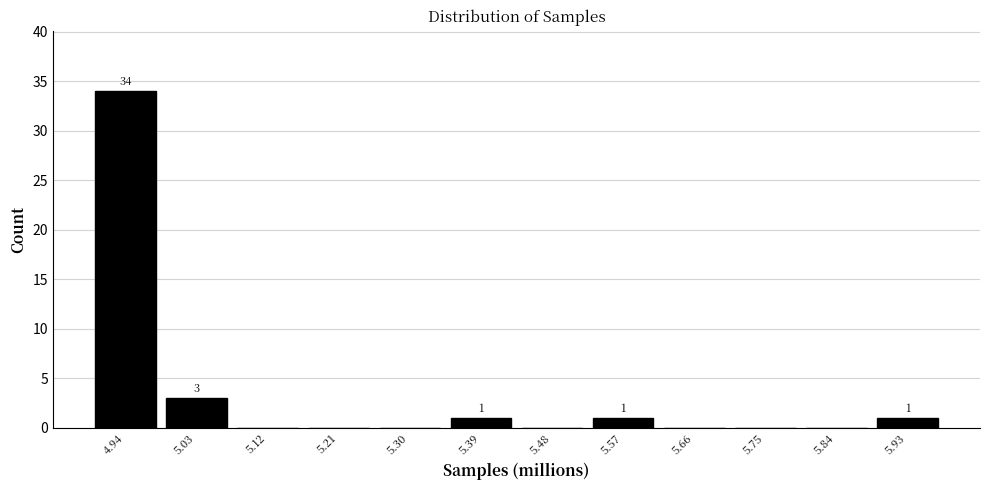

Reading left to right, transcribe all the data shown in this chart.

4.94=34	5.03=3	5.12=0	5.21=0	5.30=0	5.39=1	5.48=0	5.57=1	5.66=0	5.75=0	5.84=0	5.93=1